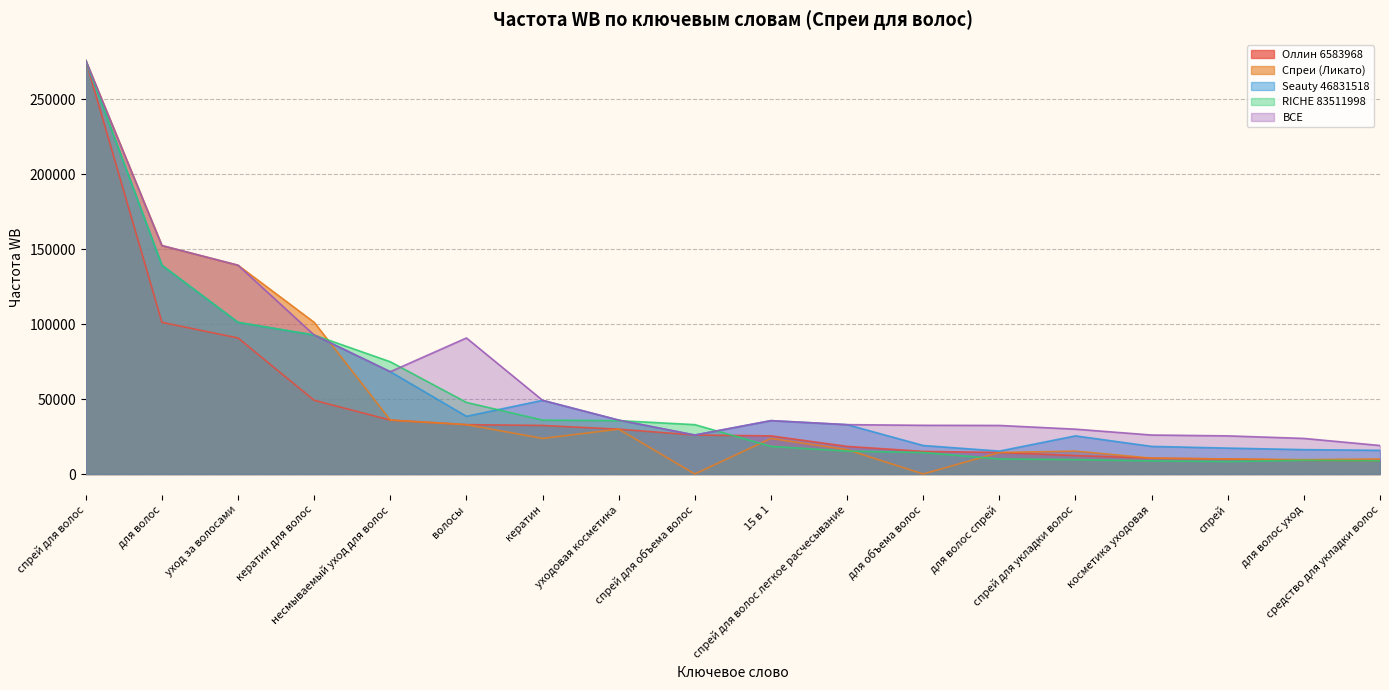

How many intersections are there between Спреи (Ликато) and Seauty 46831518?

1